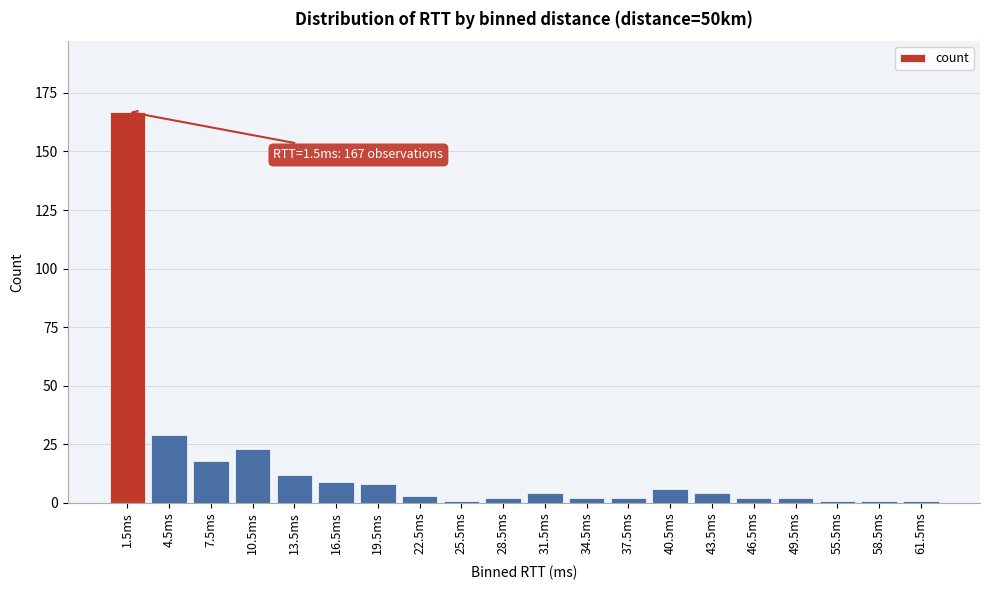

Reading left to right, extract all data points from this chart.

1.5ms=167	4.5ms=29	7.5ms=18	10.5ms=23	13.5ms=12	16.5ms=9	19.5ms=8	22.5ms=3	25.5ms=1	28.5ms=2	31.5ms=4	34.5ms=2	37.5ms=2	40.5ms=6	43.5ms=4	46.5ms=2	49.5ms=2	55.5ms=1	58.5ms=1	61.5ms=1